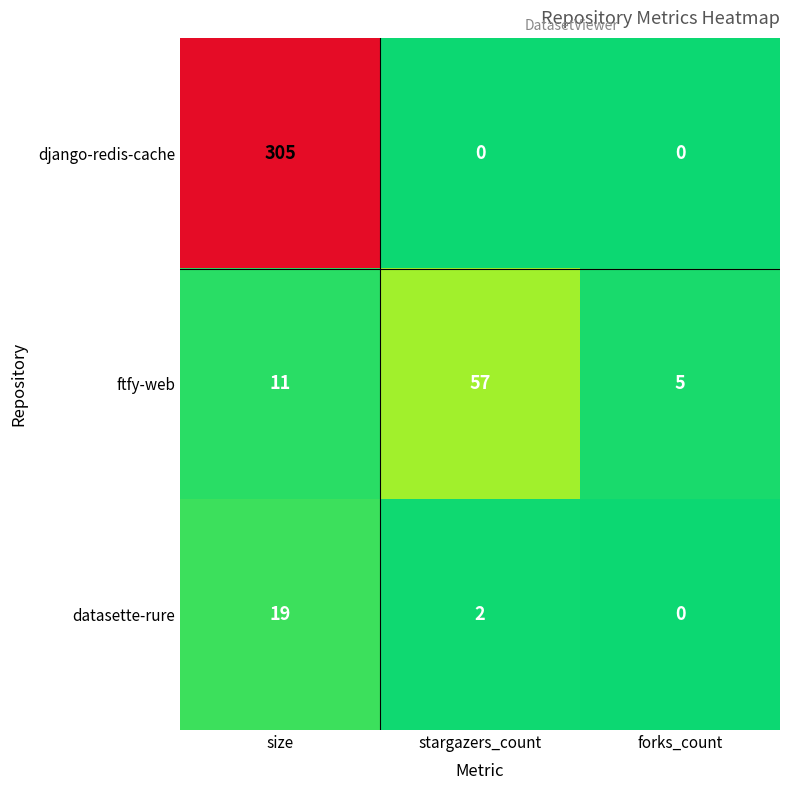

Which series changed the most between size and forks_count?

django-redis-cache